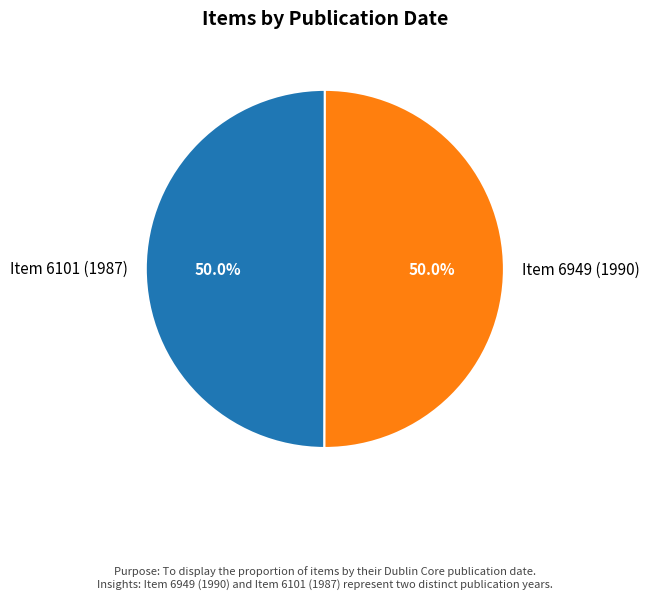

Is it true that Item 6949 (1990) is 50% of the pie?

True